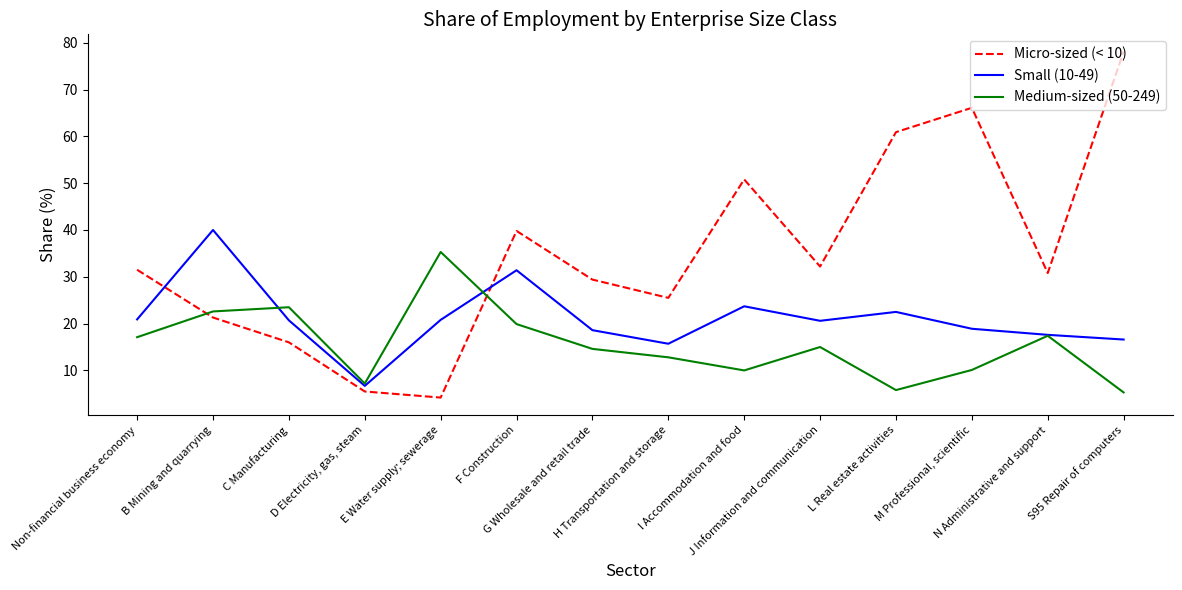

What is the difference between the maximum and minimum values in the Small (10-49) series?

33.3